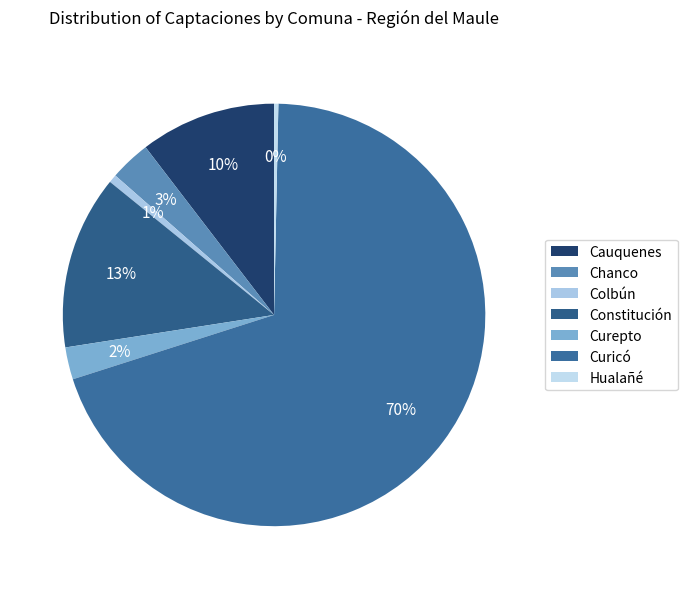

Is there any slice that represents more than half of the pie?

Yes